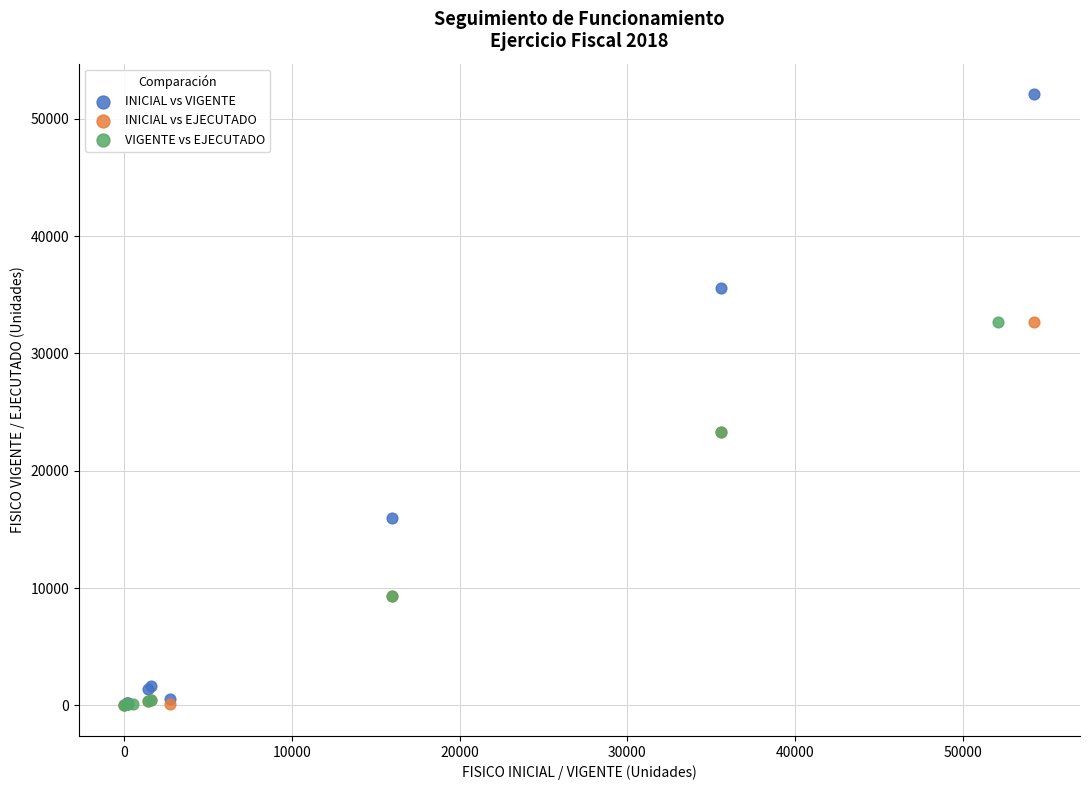

Which series has the widest spread of Y values?

INICIAL vs VIGENTE